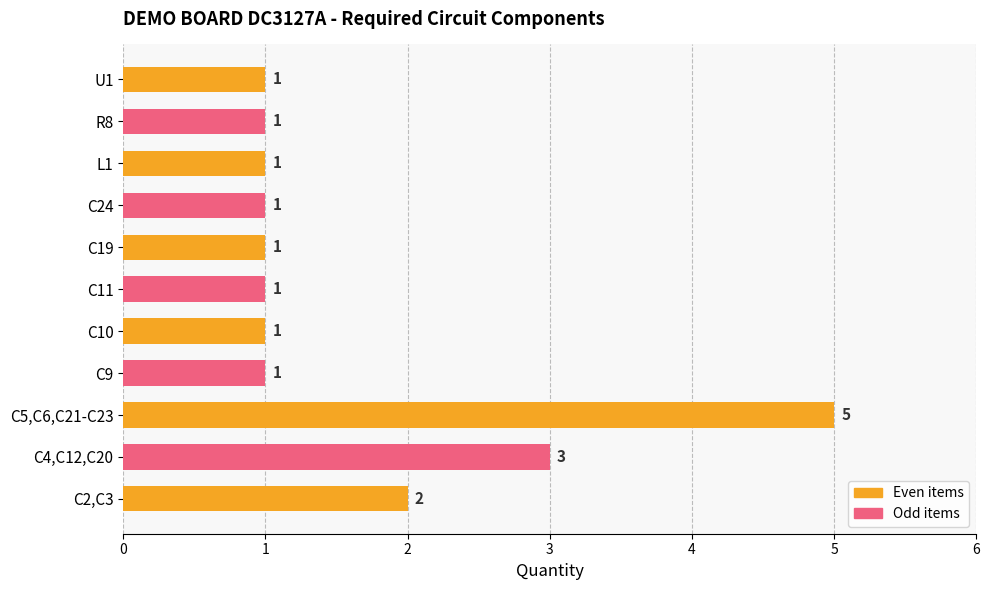

Reading top to bottom, transcribe all the data shown in this chart.

1	1	1	1	1	1	1	1	5	3	2